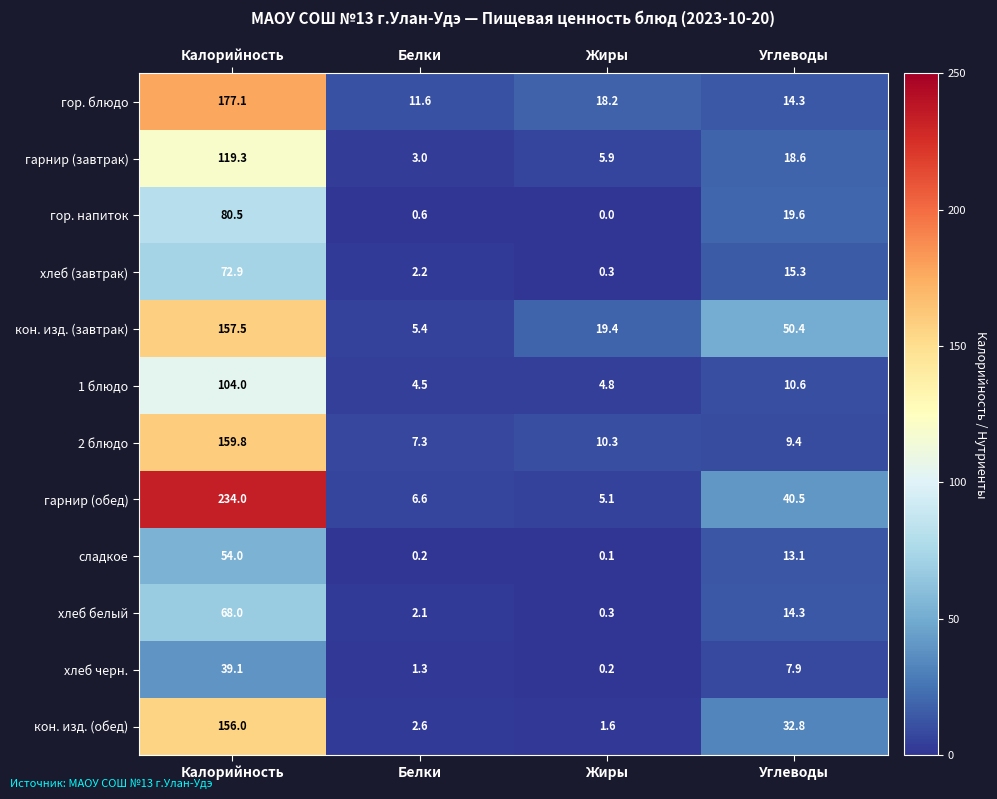

Which label corresponds to the smallest value in the chart?

Жиры